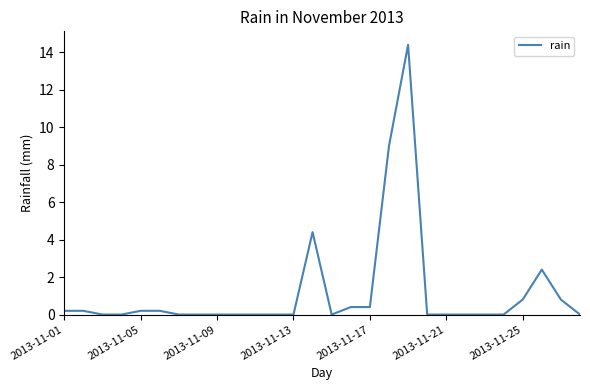

What is the maximum value shown in the chart?

14.4